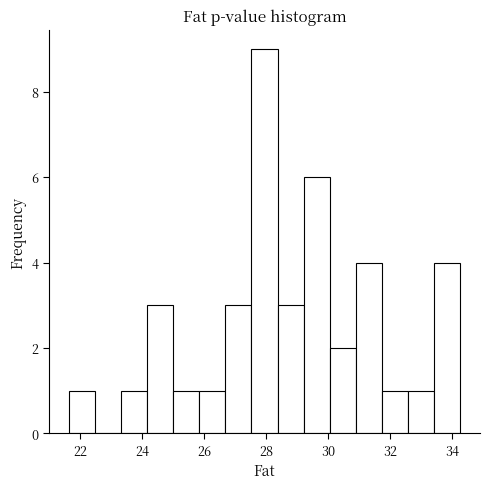

Reading left to right, transcribe this chart: for each bar, give the range it covers on the x-axis and its height. Neither the bar edges nor the heights are printed on the chart, so give them approximately, as read against the axes.

21.6 to 22.4: 1
22.4 to 23.4: 0
23.4 to 24.2: 1
24.2 to 25.0: 3
25.0 to 25.8: 1
25.8 to 26.6: 1
26.6 to 27.6: 3
27.6 to 28.4: 9
28.4 to 29.2: 3
29.2 to 30.0: 6
30.0 to 30.8: 2
30.8 to 31.8: 4
31.8 to 32.6: 1
32.6 to 33.4: 1
33.4 to 34.2: 4